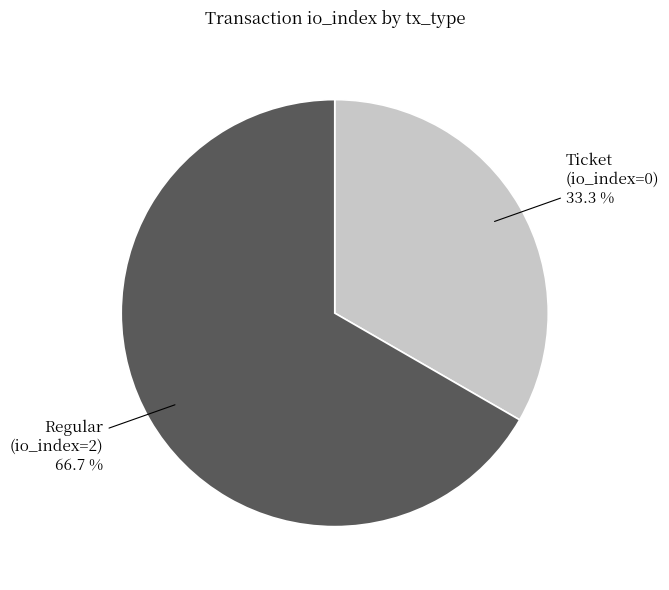

Count the number of slices in the pie.

2